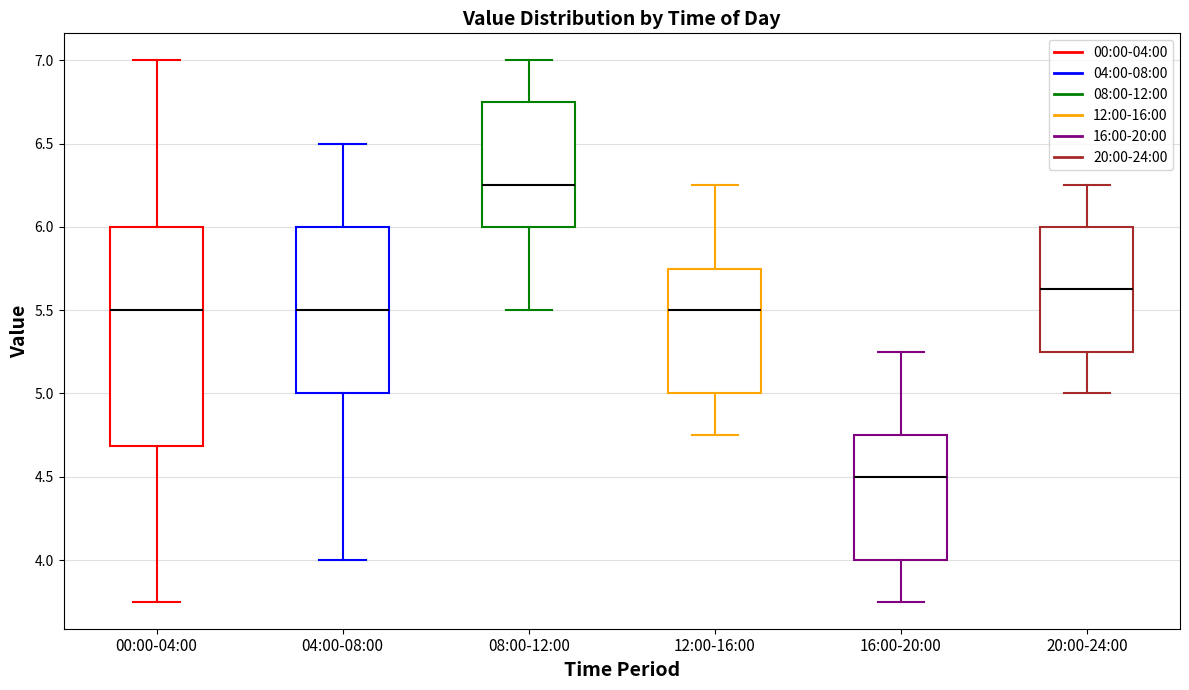

Reading left to right, read every box against the y-axis: the position of its median line, the range the box covers, and the ends of its whiskers. The values are not printed on the chart, so give them approximately, as read against the axis.

00:00-04:00: median 5.50, box 4.70 to 6.00, whiskers 3.75 to 7.00
04:00-08:00: median 5.50, box 5.00 to 6.00, whiskers 4.00 to 6.50
08:00-12:00: median 6.25, box 6.00 to 6.75, whiskers 5.50 to 7.00
12:00-16:00: median 5.50, box 5.00 to 5.75, whiskers 4.75 to 6.25
16:00-20:00: median 4.50, box 4.00 to 4.75, whiskers 3.75 to 5.25
20:00-24:00: median 5.65, box 5.25 to 6.00, whiskers 5.00 to 6.25